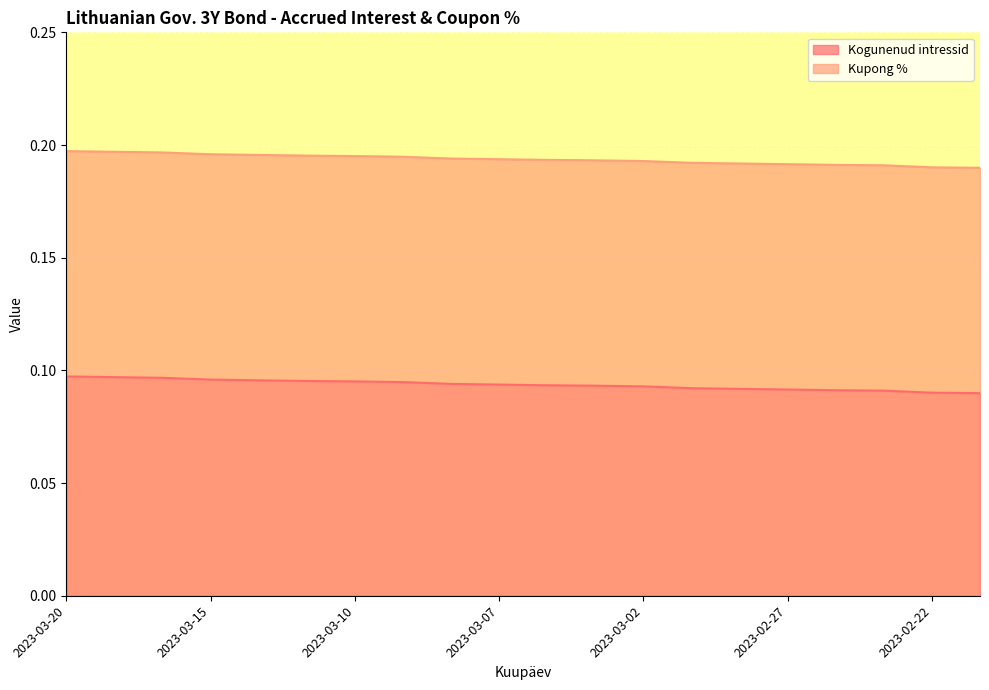

What is the value of the 16th point from the left?

0.1